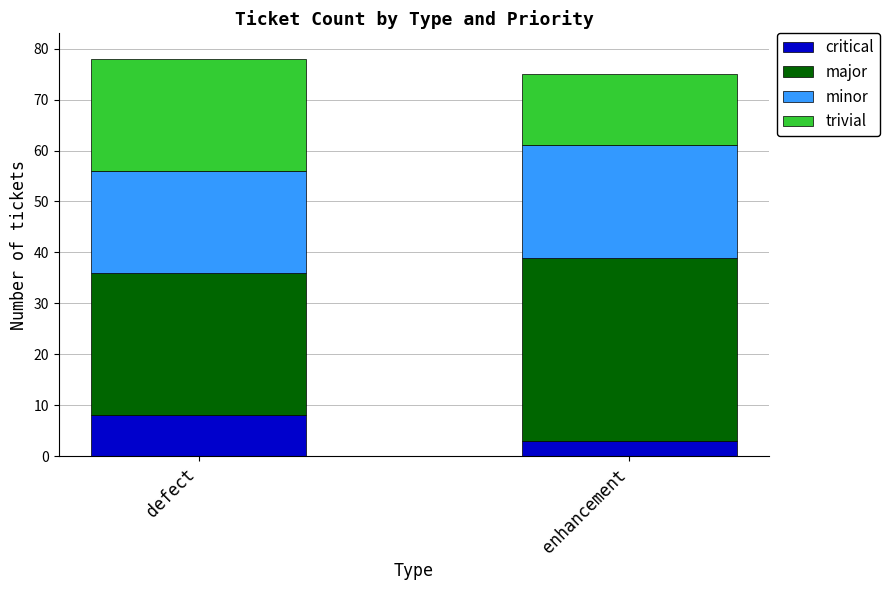

What is the highest value of the critical series?

8